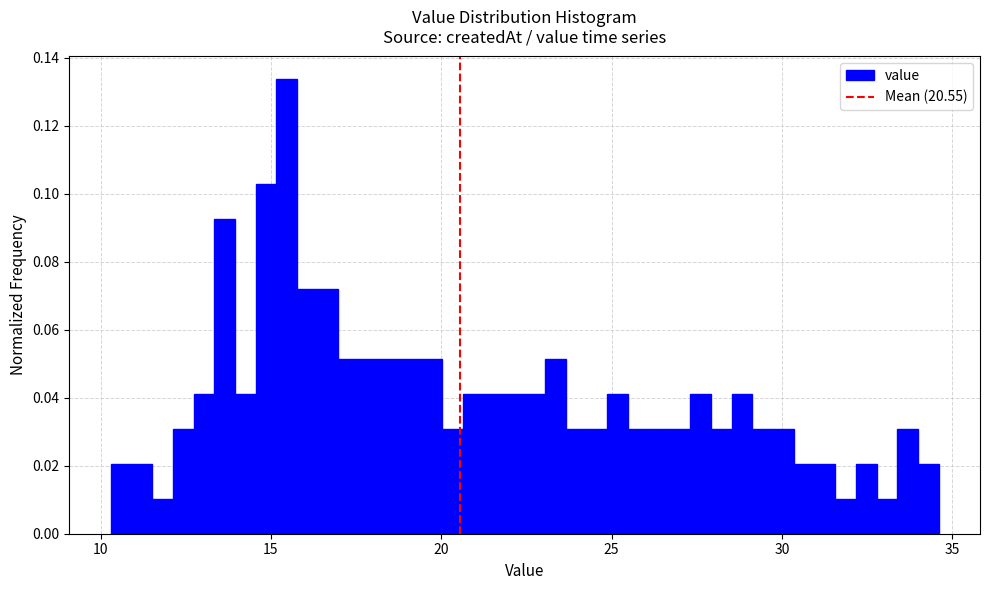

Around what value on the x-axis is the tallest bar? Give the approximate position of its centre, as read against the axis.

15.5